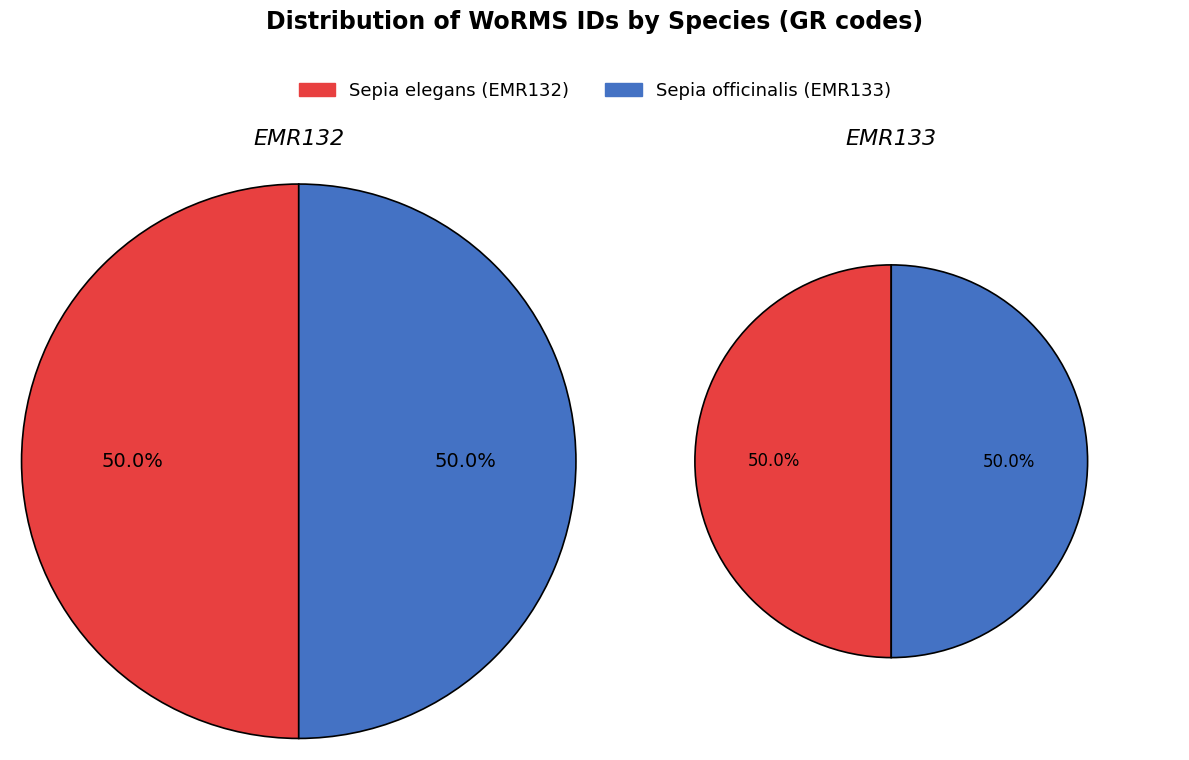

True or false: Sepia officinalis (EMR133) accounts for 50% of the total.

True